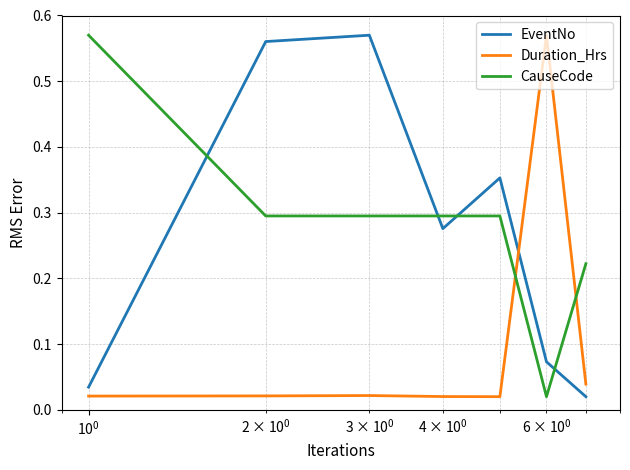

How many intersections are there between Duration_Hrs and CauseCode?

2